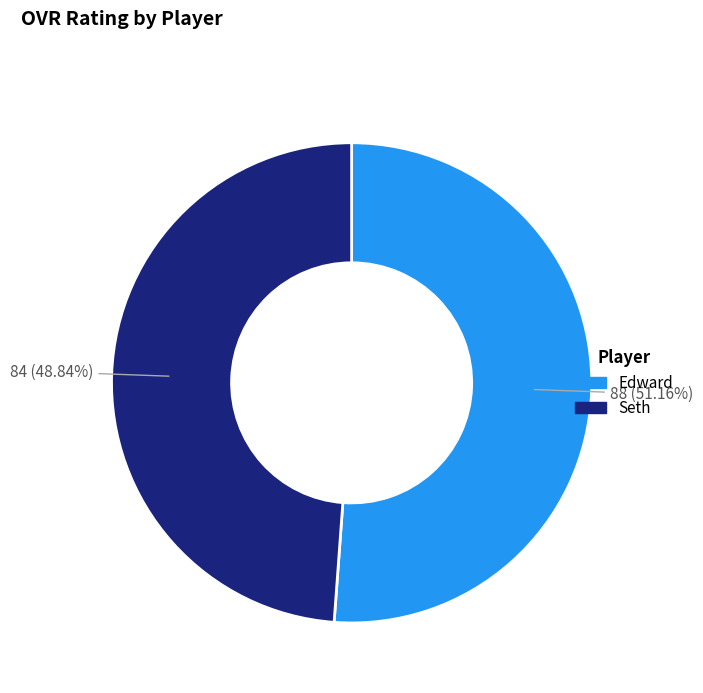

How many slices are in this pie chart?

2